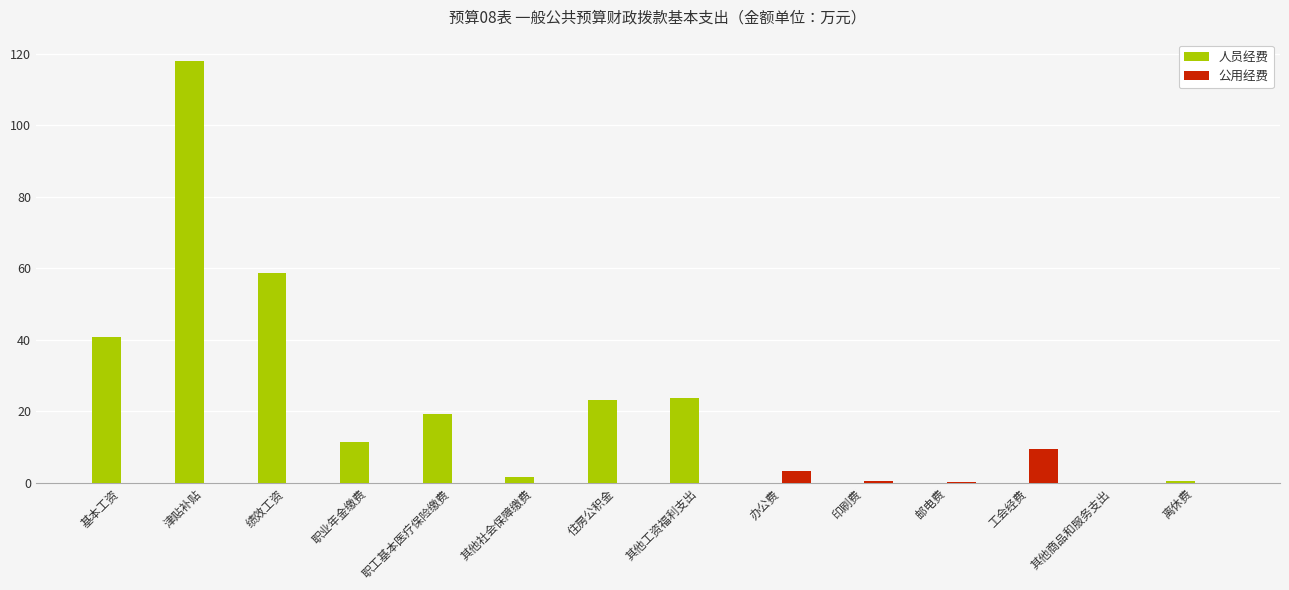

Are the bars horizontal?

No